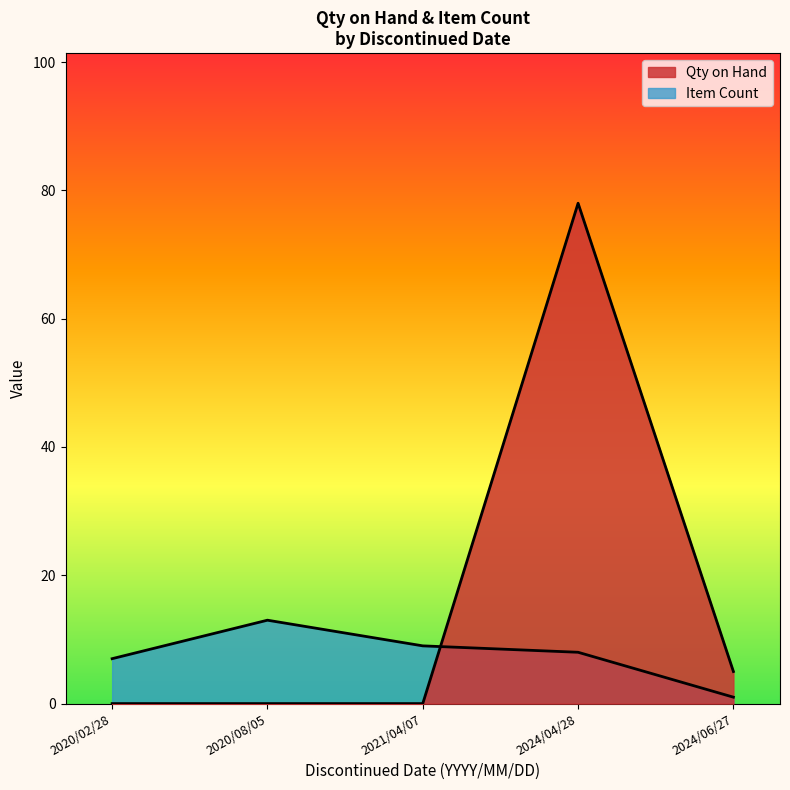

How many lines are shown in the chart?

2